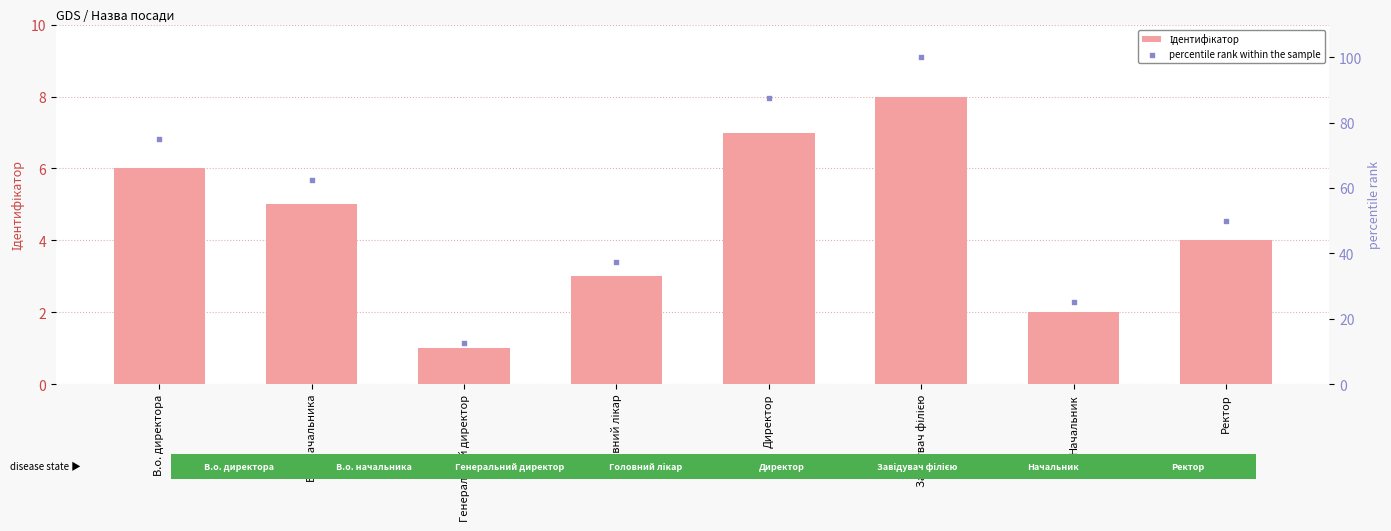

At which category is the sum across all series the highest?

Завідувач філією